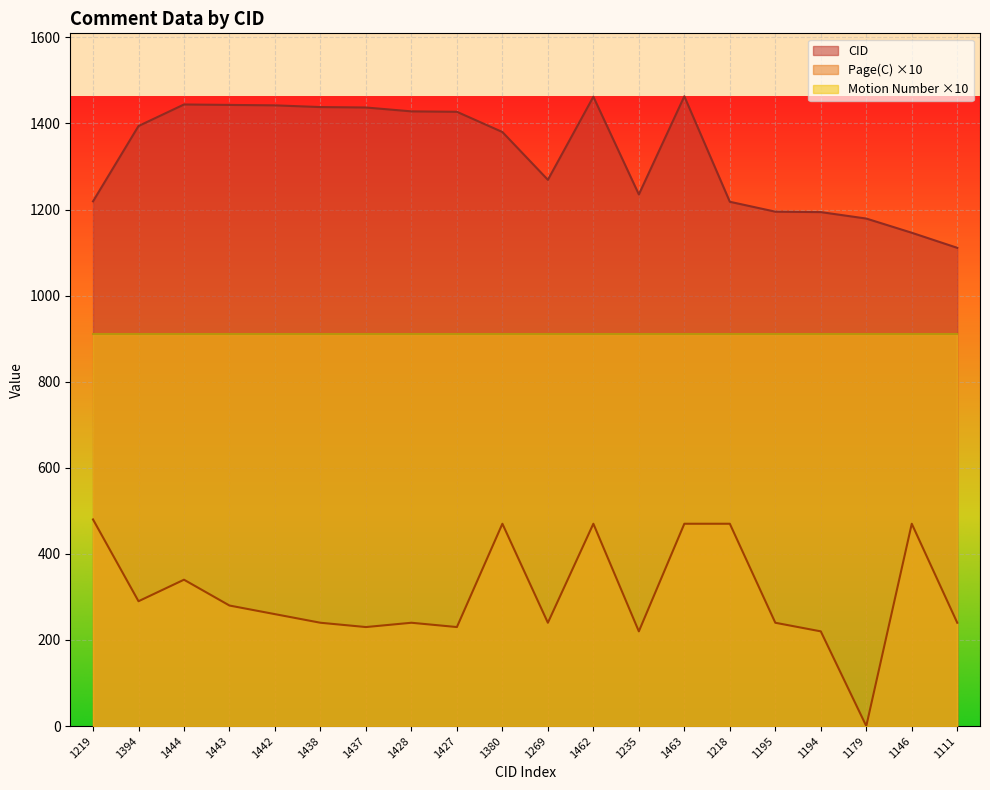

Which series changed the most between 1444 and 1462?

Page(C) ×10